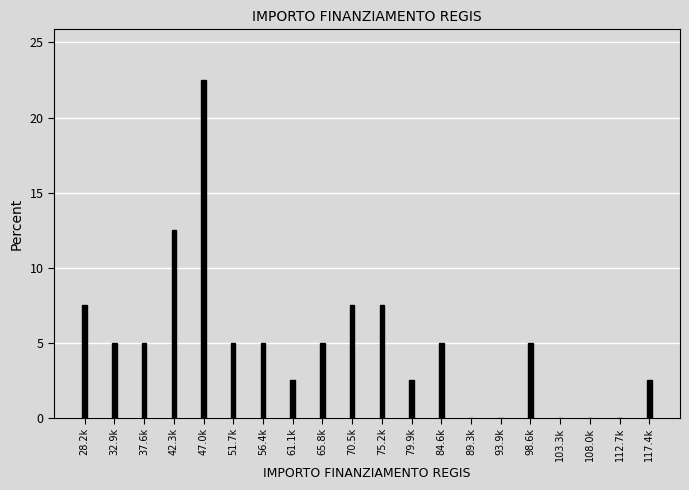

Reading left to right, transcribe all the data shown in this chart.

28.2k=7.5	32.9k=5.0	37.6k=5.0	42.3k=12.5	47.0k=22.5	51.7k=5.0	56.4k=5.0	61.1k=2.5	65.8k=5.0	70.5k=7.5	75.2k=7.5	79.9k=2.5	84.6k=5.0	89.3k=0.0	93.9k=0.0	98.6k=5.0	103.3k=0.0	108.0k=0.0	112.7k=0.0	117.4k=2.5